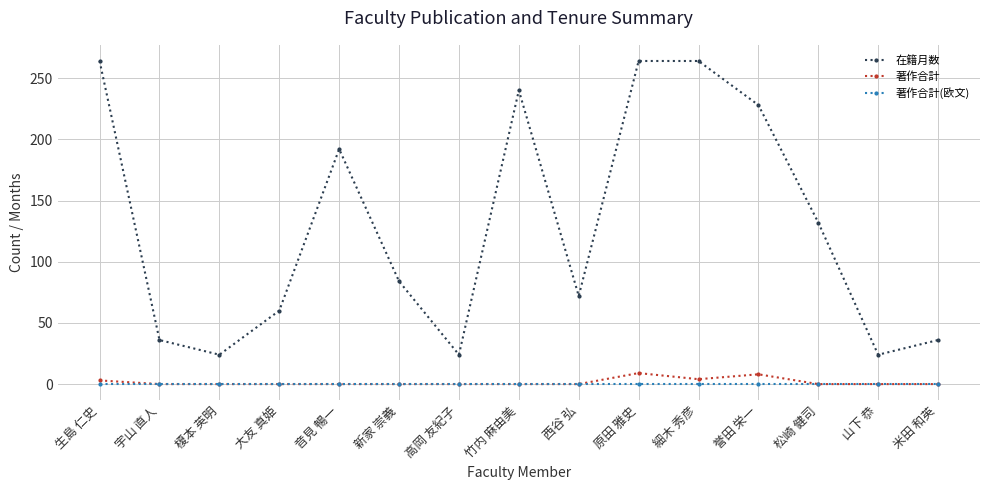

What is the average value of the 在籍月数 series?

130